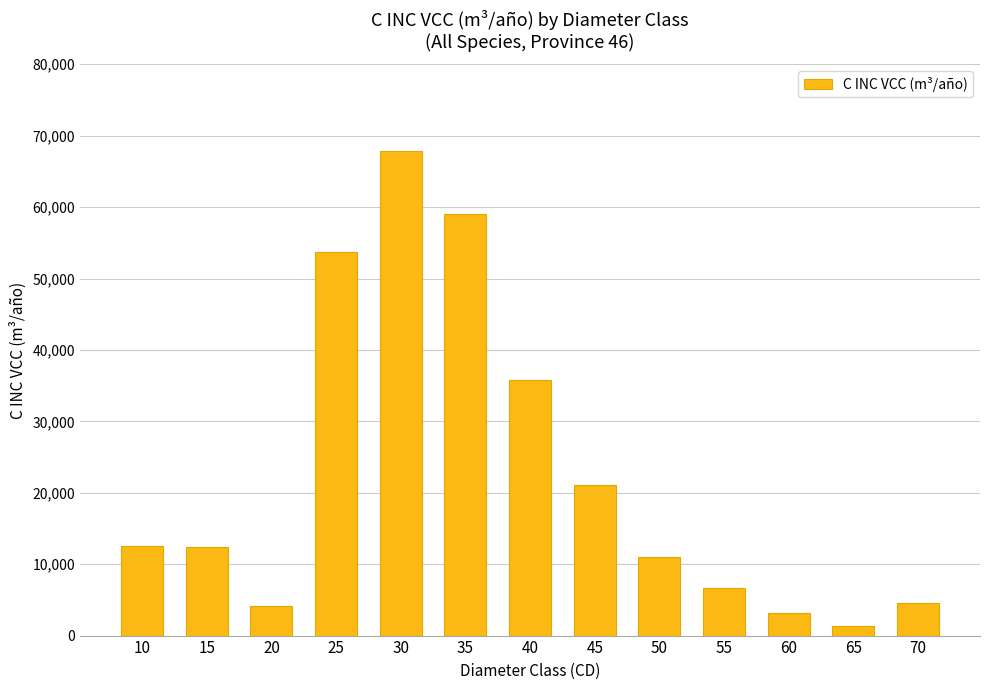

What value does the data have at 10?

12595.5